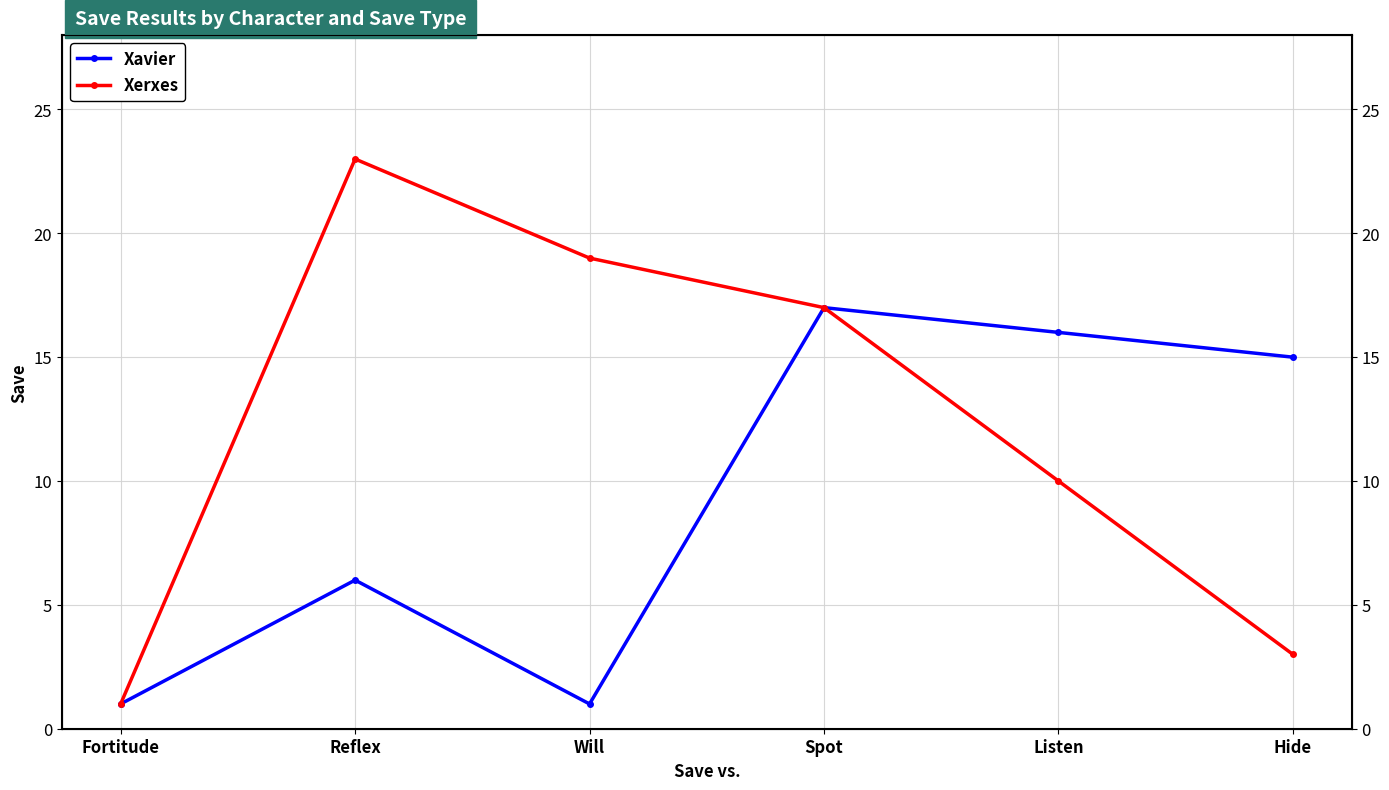

Where does the Xavier series first go above 15?

Spot